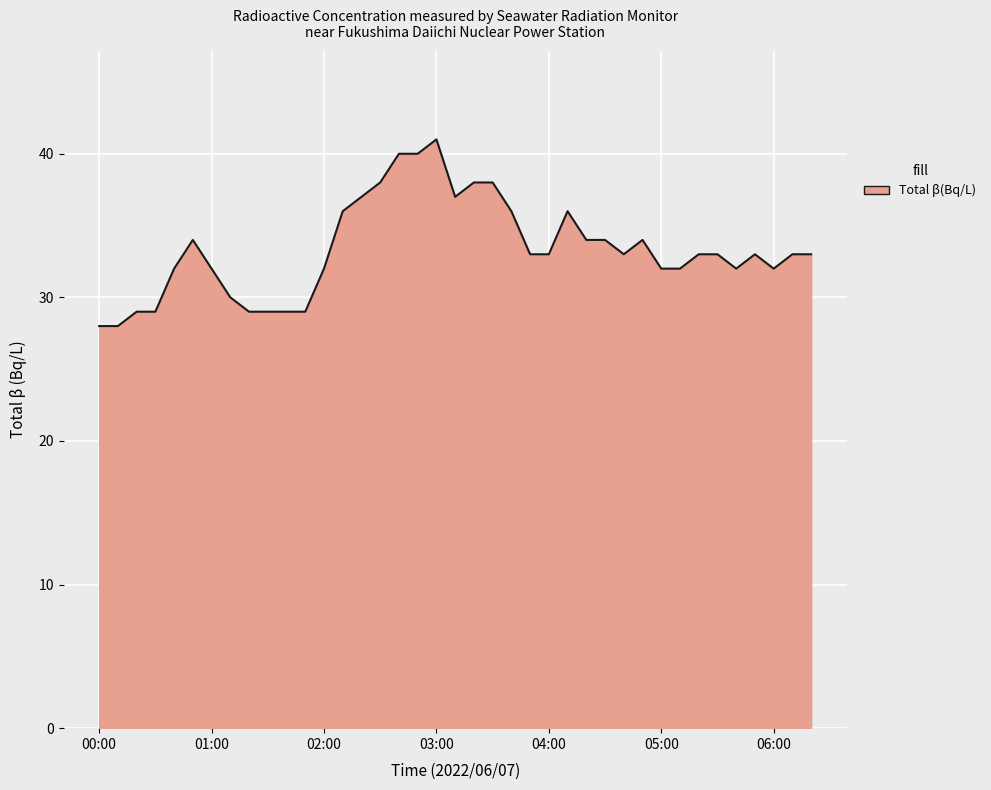

What is the minimum value shown in the chart?

28